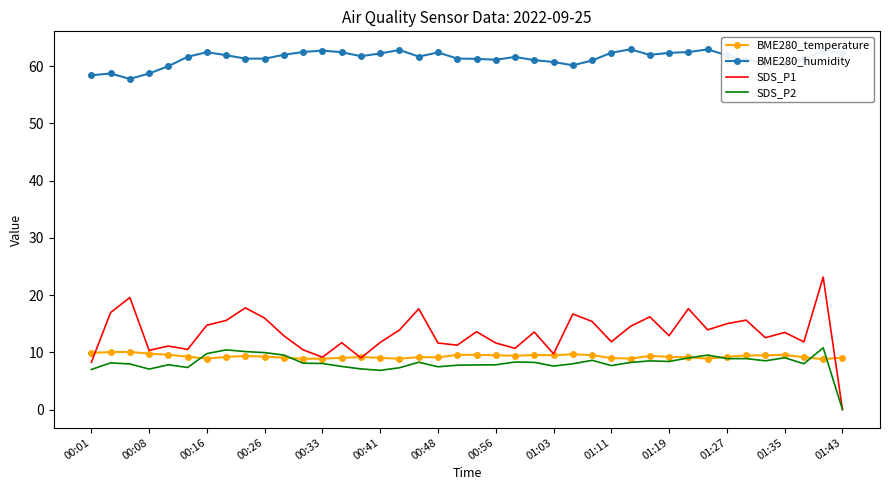

Which series has the largest total across all categories?

BME280_humidity